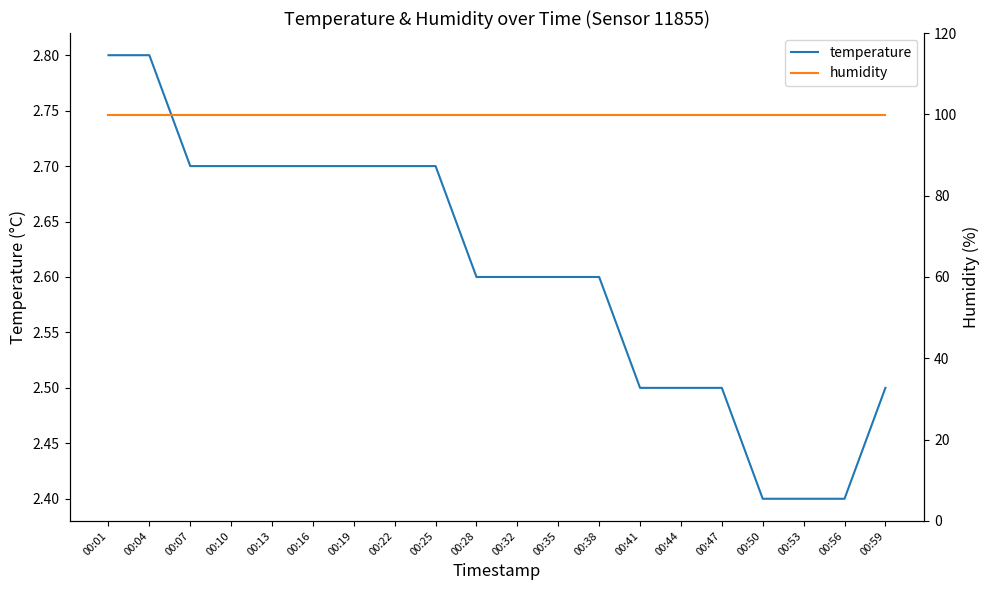

What are all the series names shown in the legend?

temperature, humidity